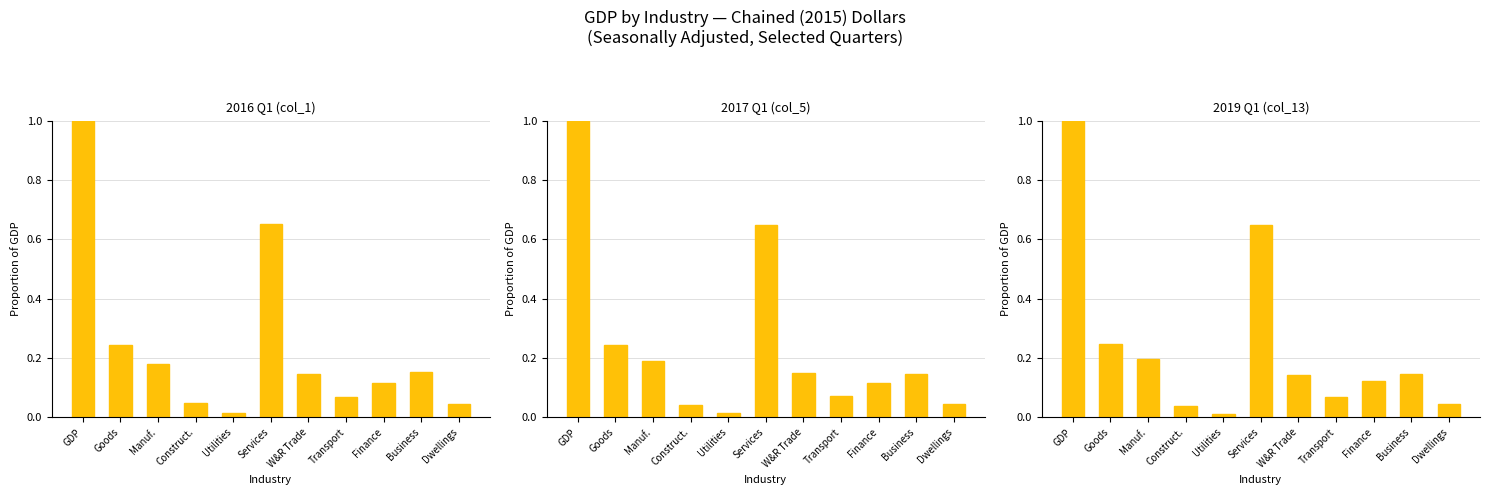

True or false: 2016 Q1 (col_1) has a value of 0.0 at Utilities.

False